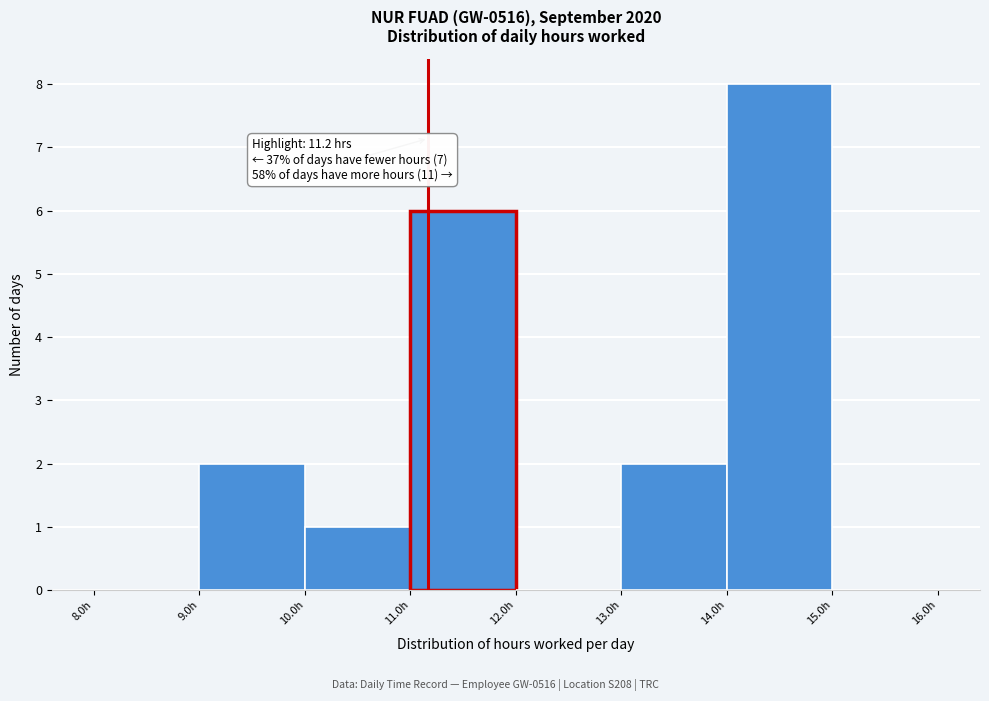

Over which range of the x-axis is the bar tallest?

14 to 15